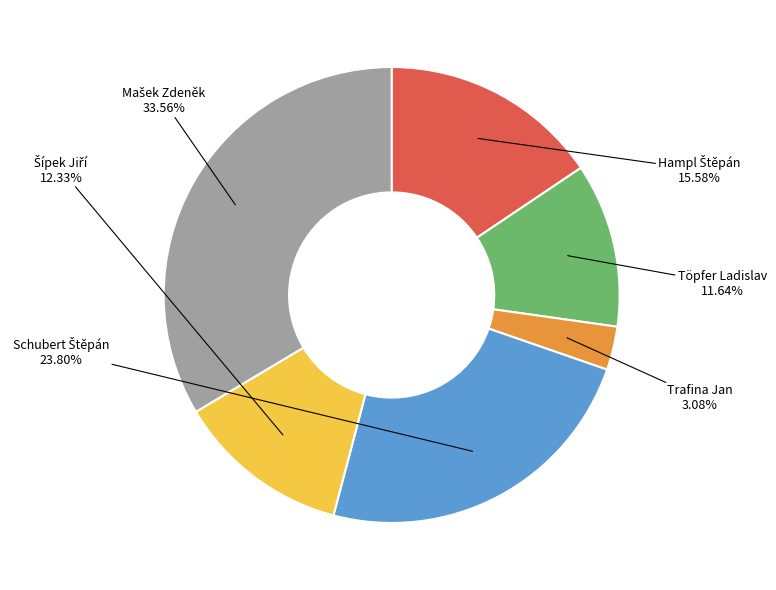

Count the number of slices in the pie.

6